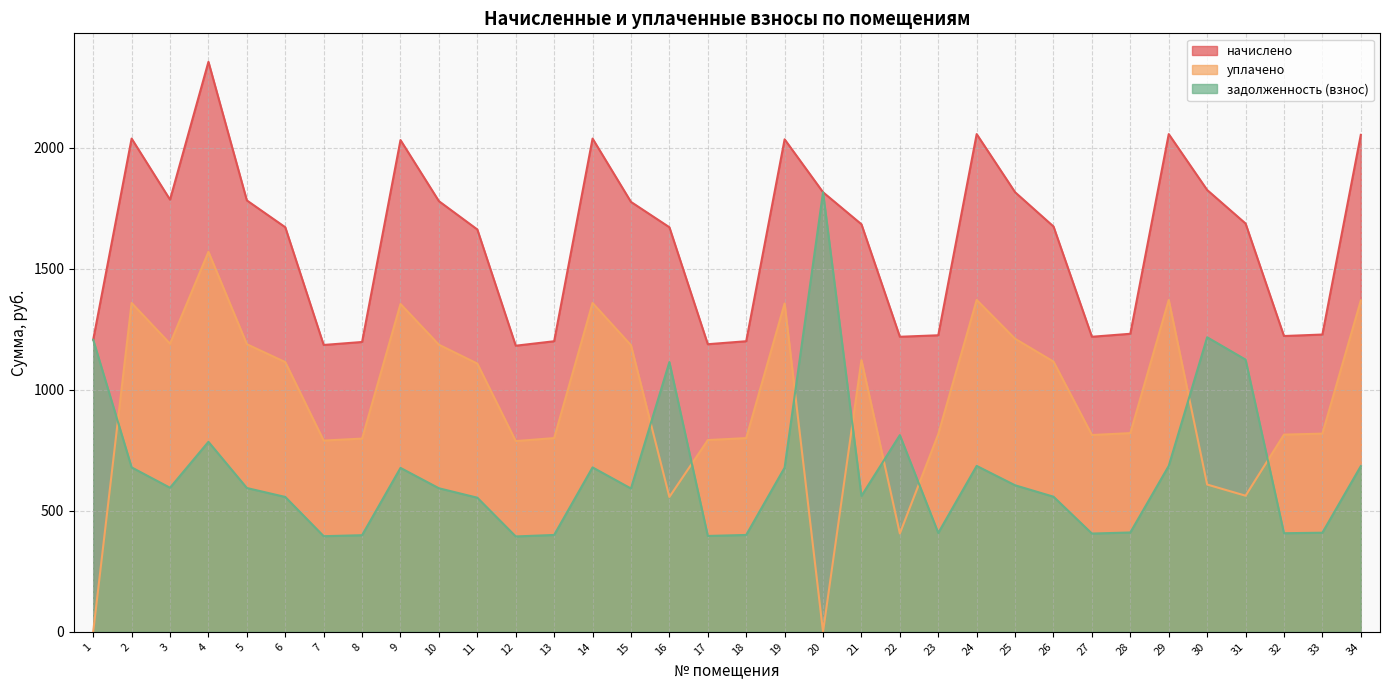

Does the chart have visible grid lines?

Yes